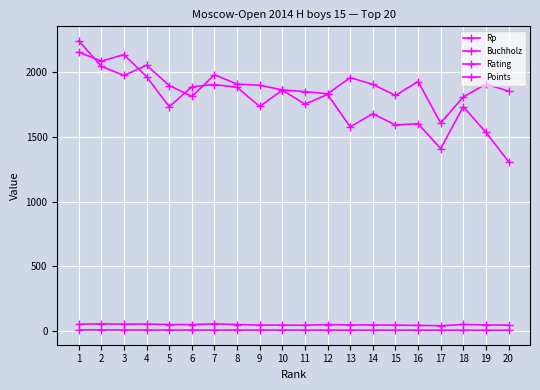

How many lines are shown in the chart?

4